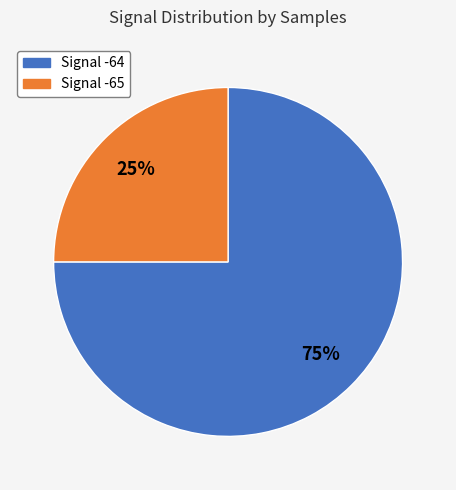

To the nearest percent, what is the difference between the largest and smallest slice percentages?

50%